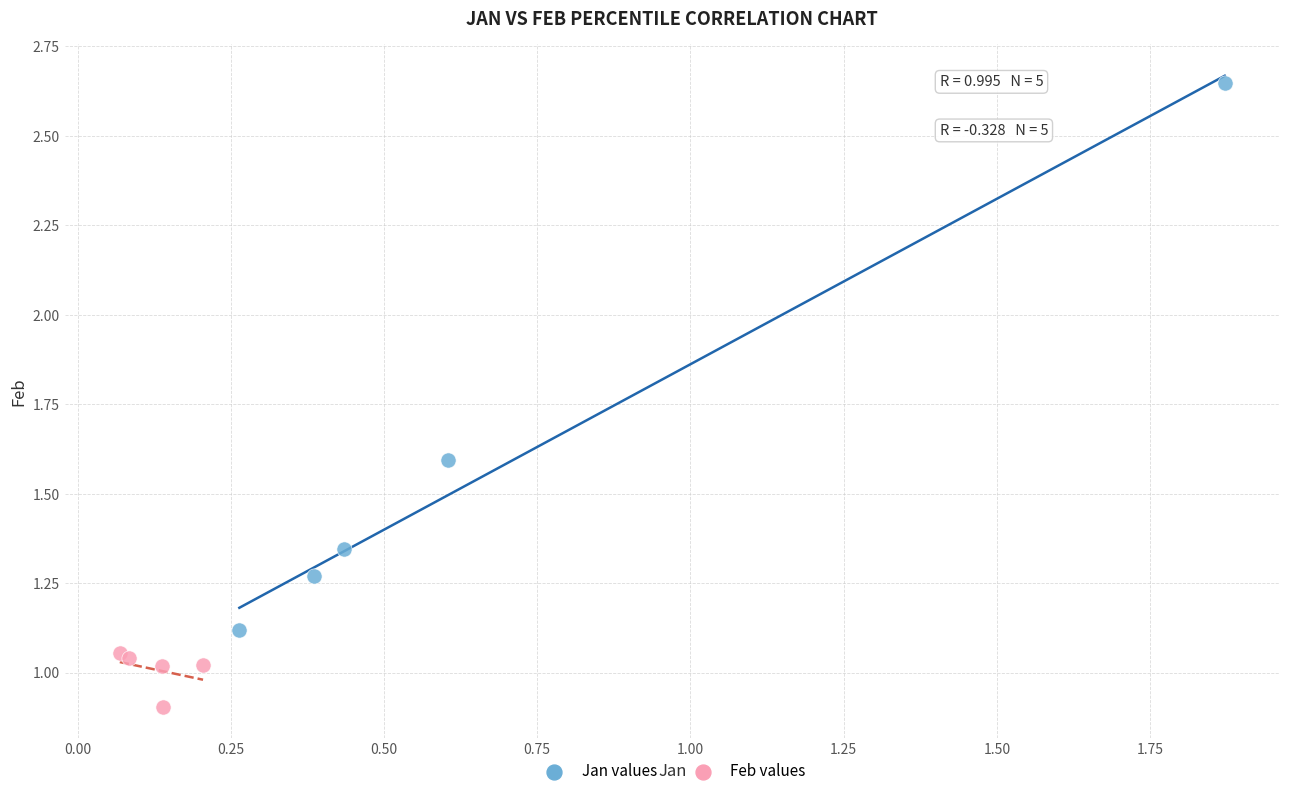

Which series contains the highest Y value?

Jan values